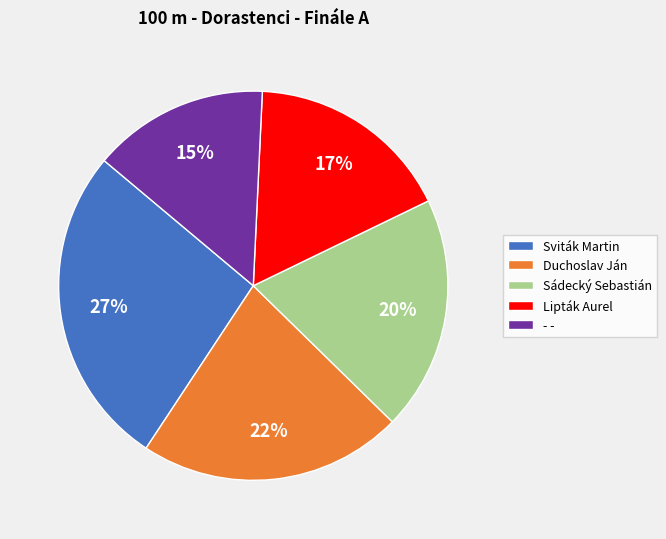

What is the smallest slice in the pie chart?

- -